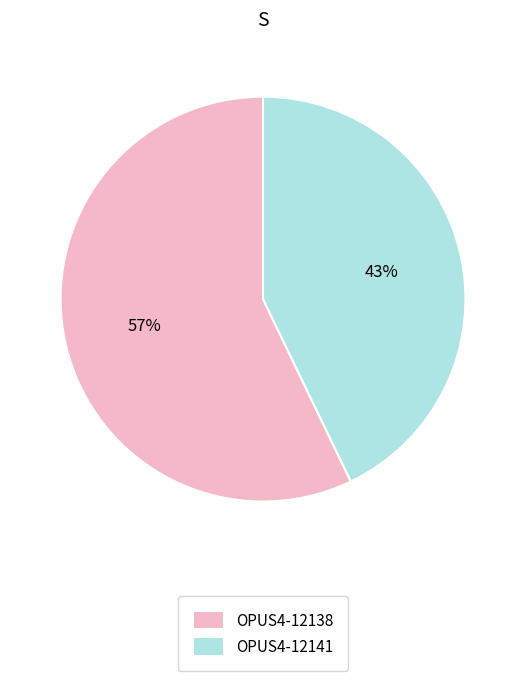

Does OPUS4-12141 represent more than half of the total?

No